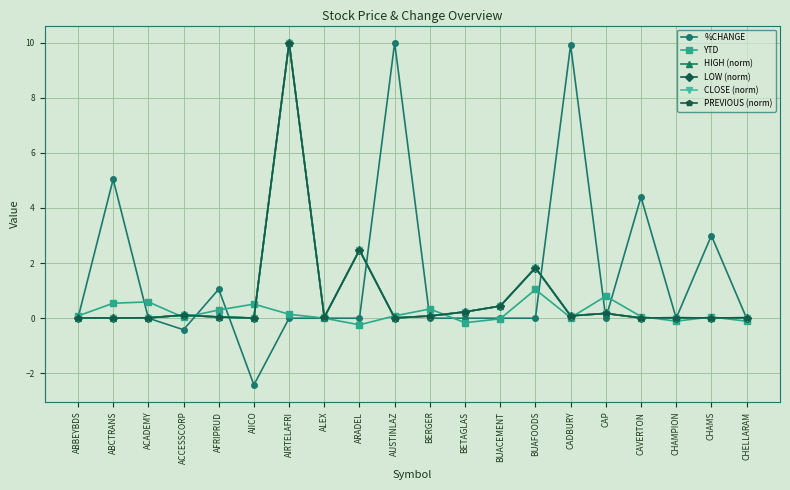

What is the approximate value of PREVIOUS (norm) at BETAGLAS?

0.2